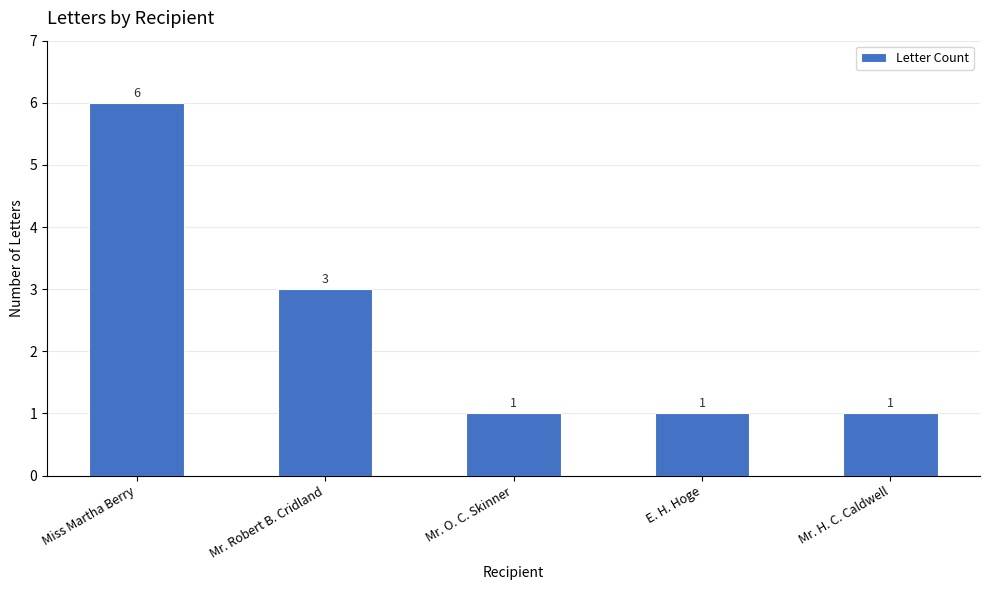

What value does the data have at Mr. O. C. Skinner?

1